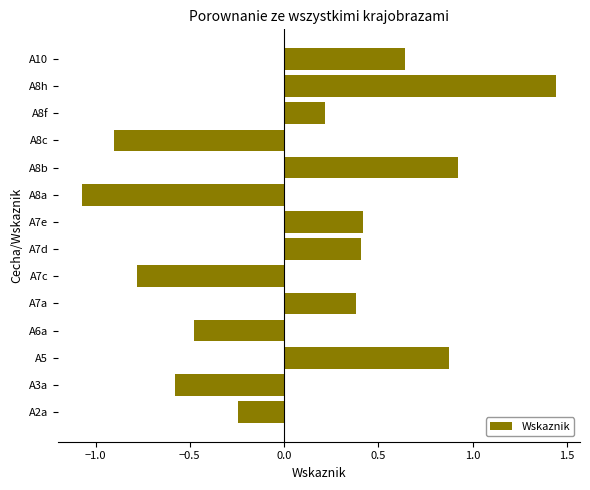

Which category has the lowest value across all series?

A8a